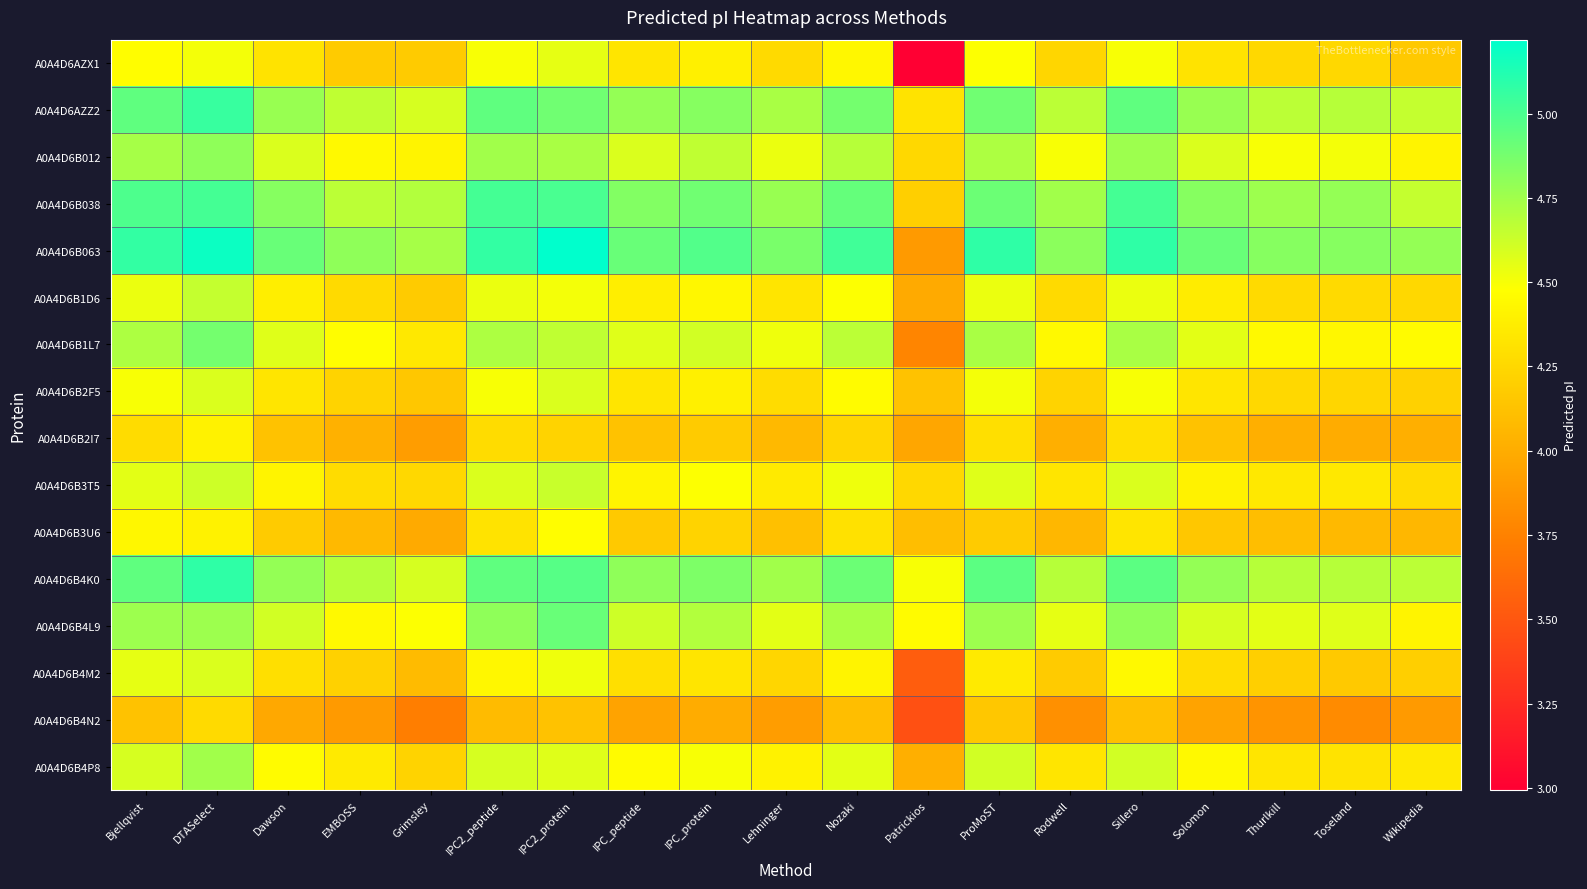

Count the number of categories in the chart.

19